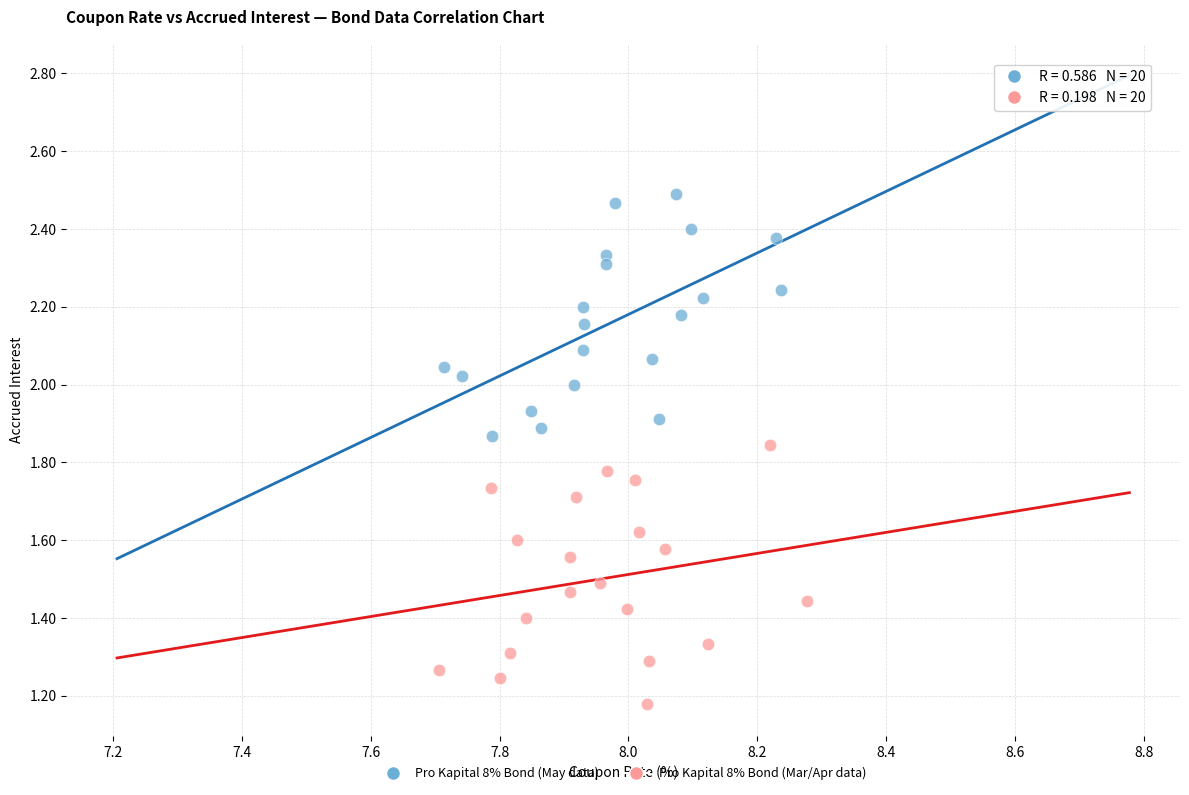

Which series contains the lowest Y value?

Pro Kapital 8% Bond (Mar/Apr data)